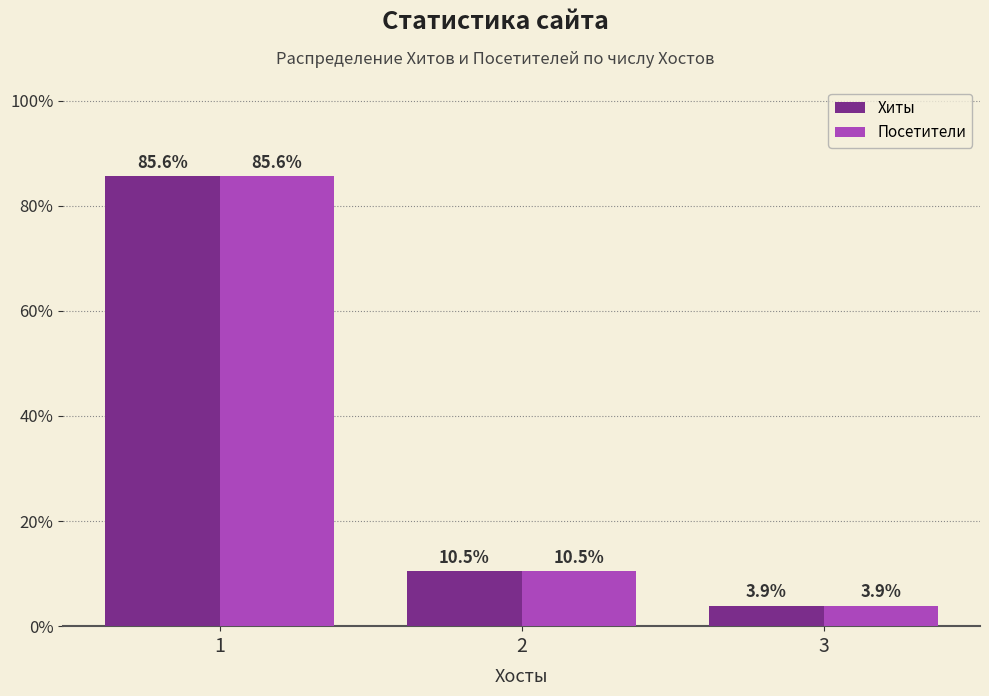

Which category has the highest value in the Хиты series?

1